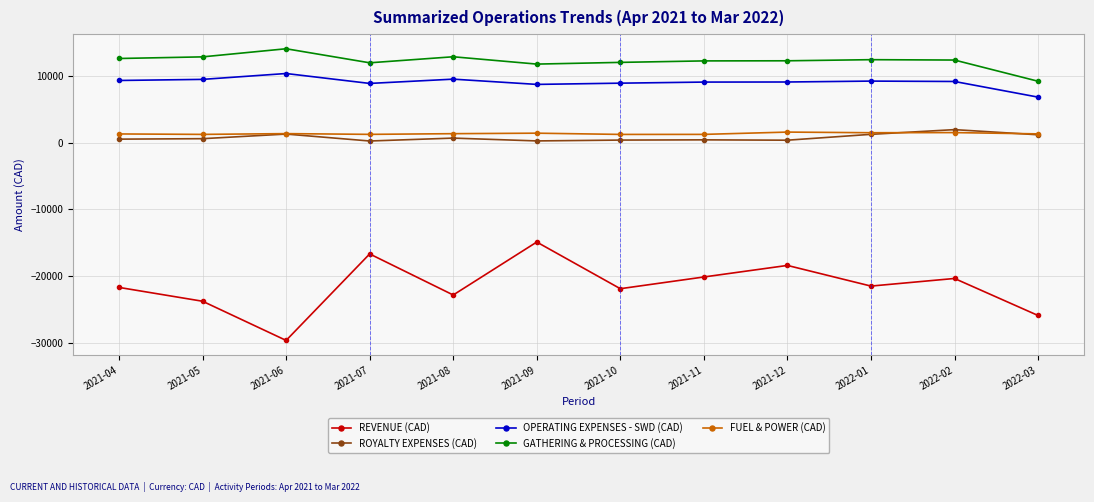

Count the number of categories in the chart.

12